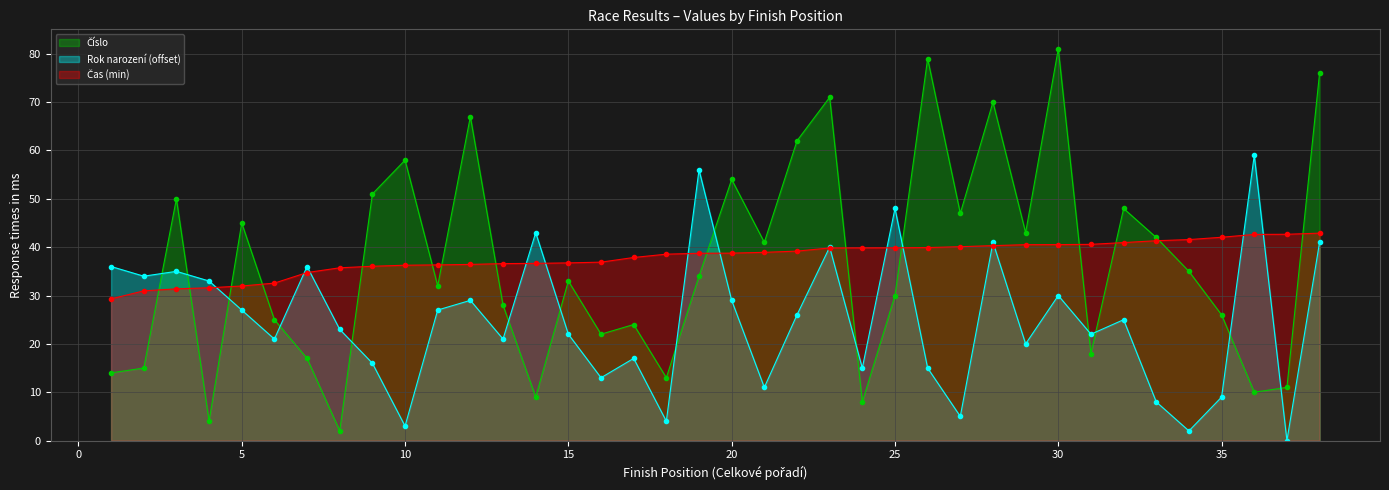

What is the total value across all series at 15?

91.8